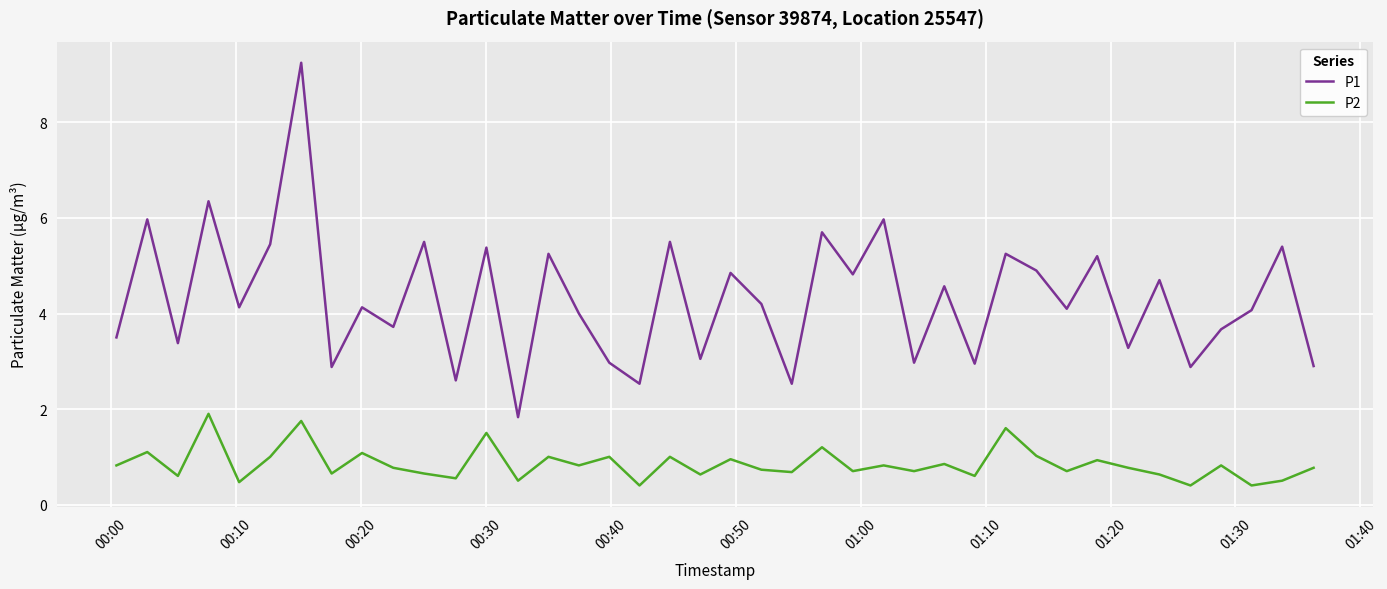

True or false: P1 and P2 cross at least once.

False